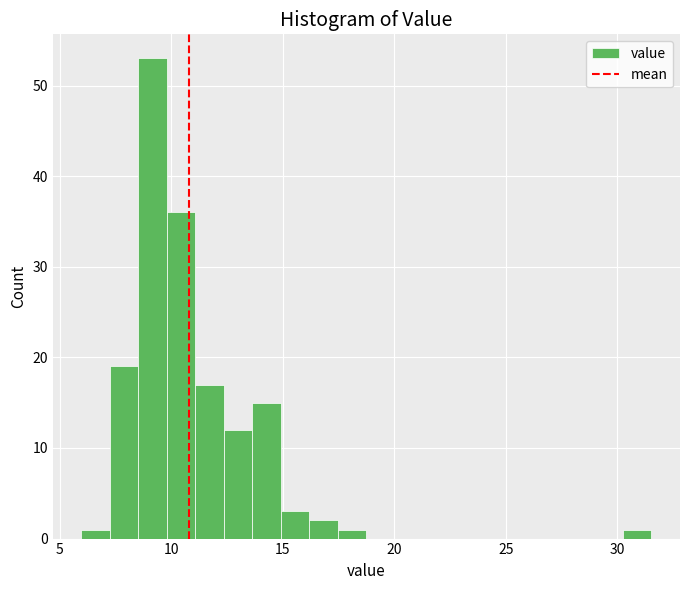

Read against the x-axis, roughly where is the centre of the tallest bar?

9.0